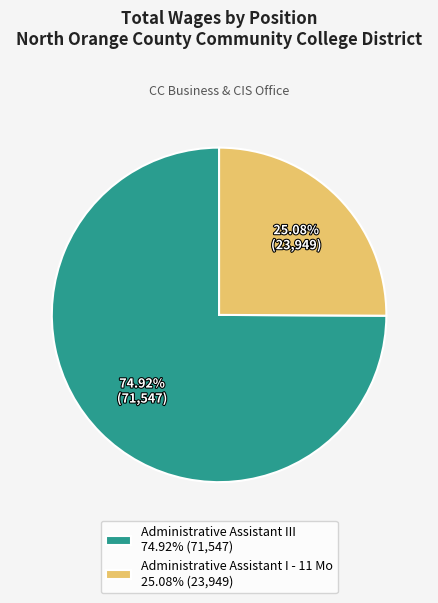

How much of the chart is everything except Administrative Assistant I - 11 Mo?

74.9%